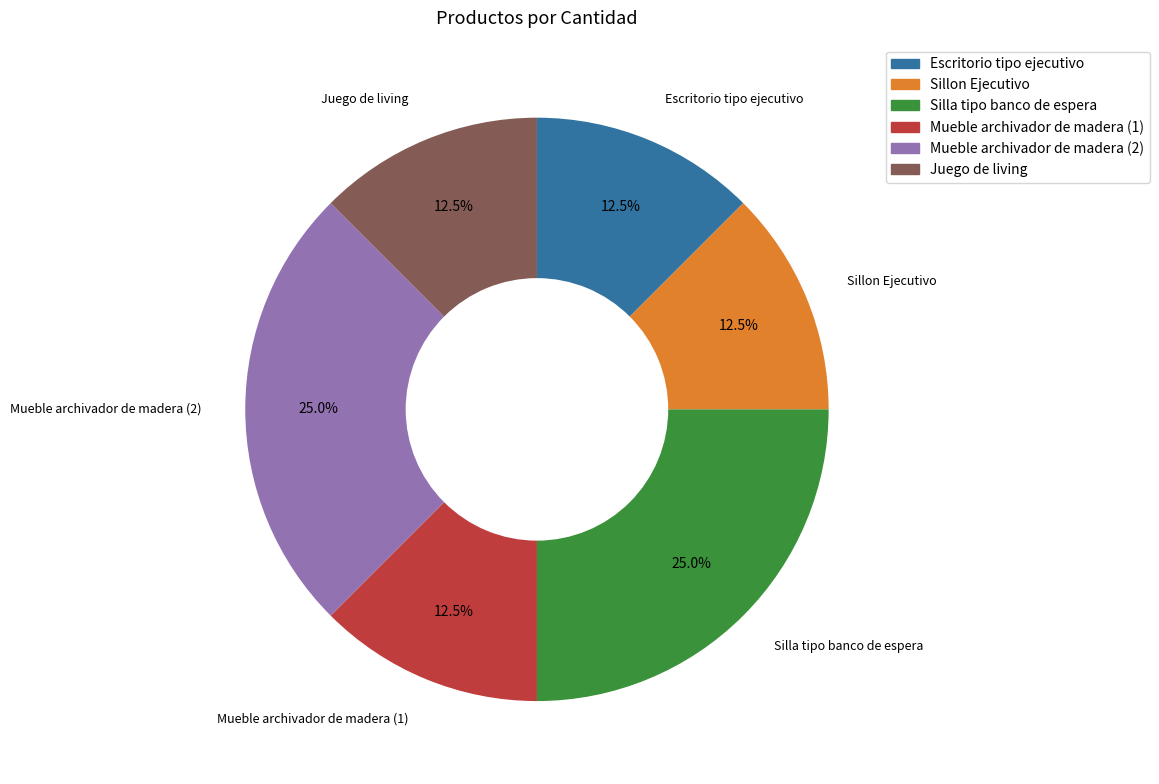

Which has a higher value, Mueble archivador de madera (1) or Silla tipo banco de espera?

Silla tipo banco de espera